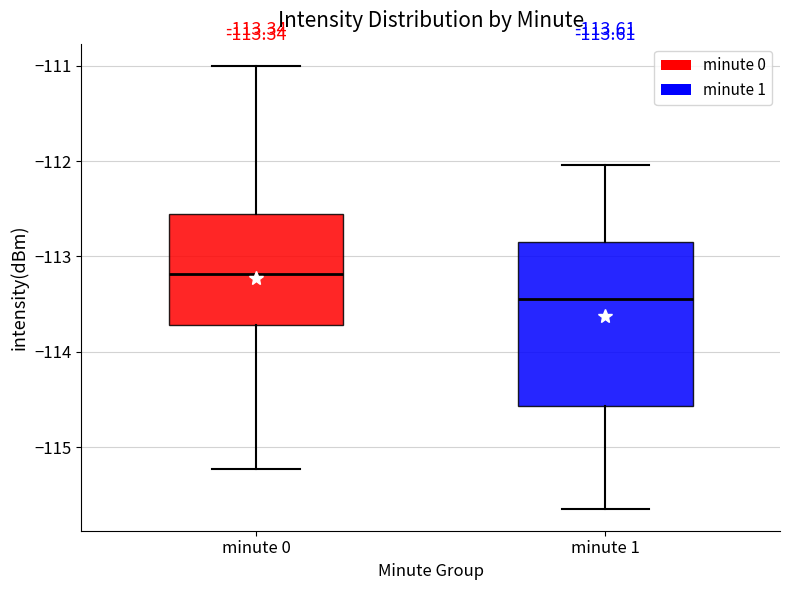

Which box has the lowest median line?

minute 1